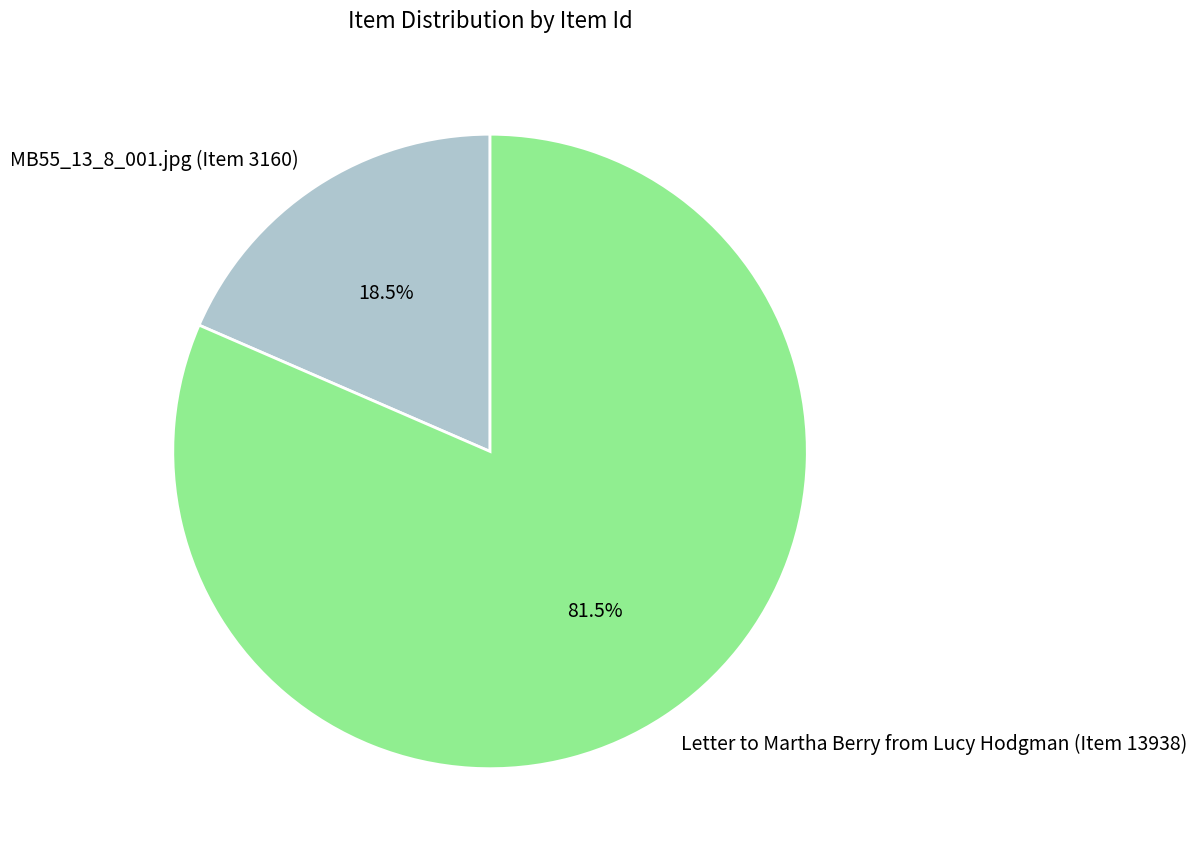

To the nearest percent, what is the average slice percentage?

50%